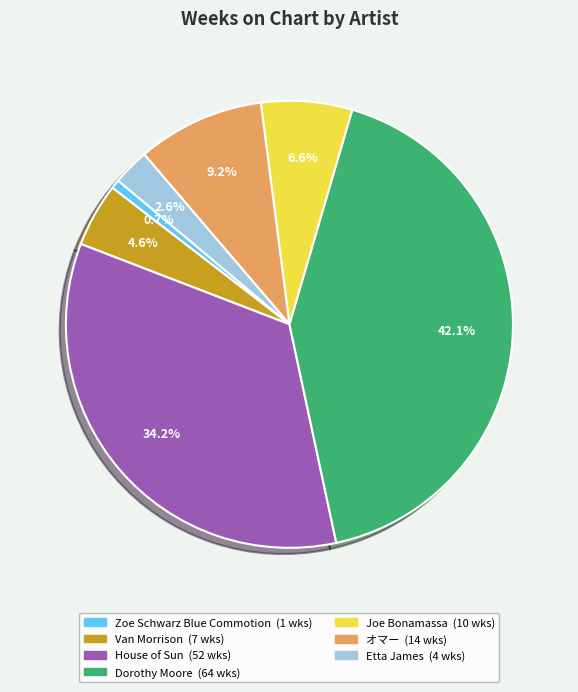

What is the smallest slice in the pie chart?

Zoe Schwarz Blue Commotion